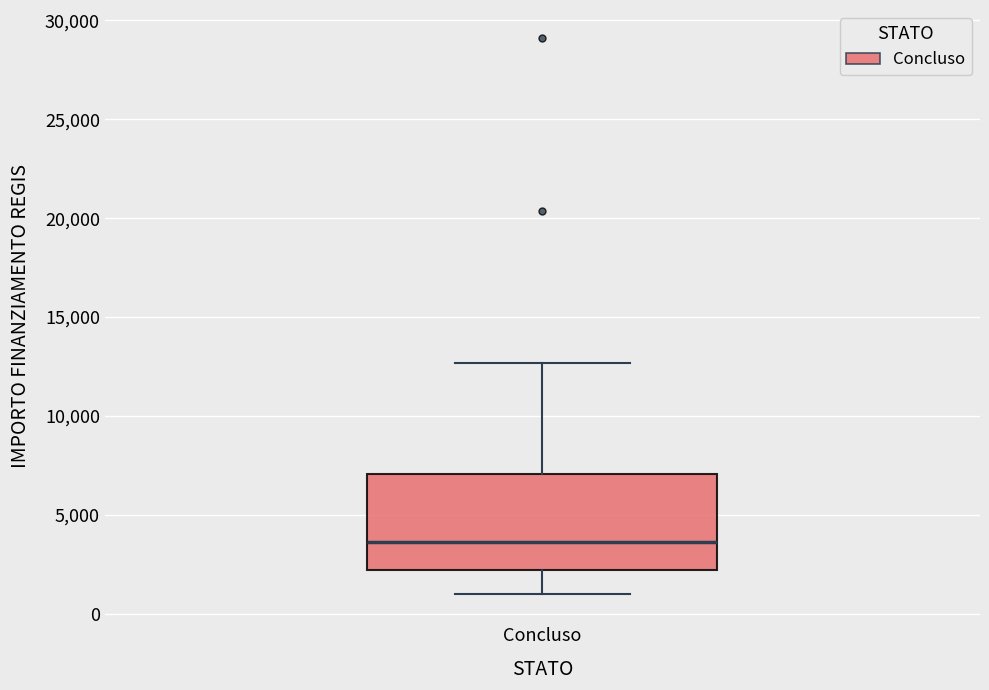

Transcribe this box plot: give where the median line is, the range the box spans, and where the two whiskers end, as read against the y-axis. The values are not printed on the chart, so give them approximately, as read against the axis.

median 3500, box 2000 to 7000, whiskers 1000 to 12500